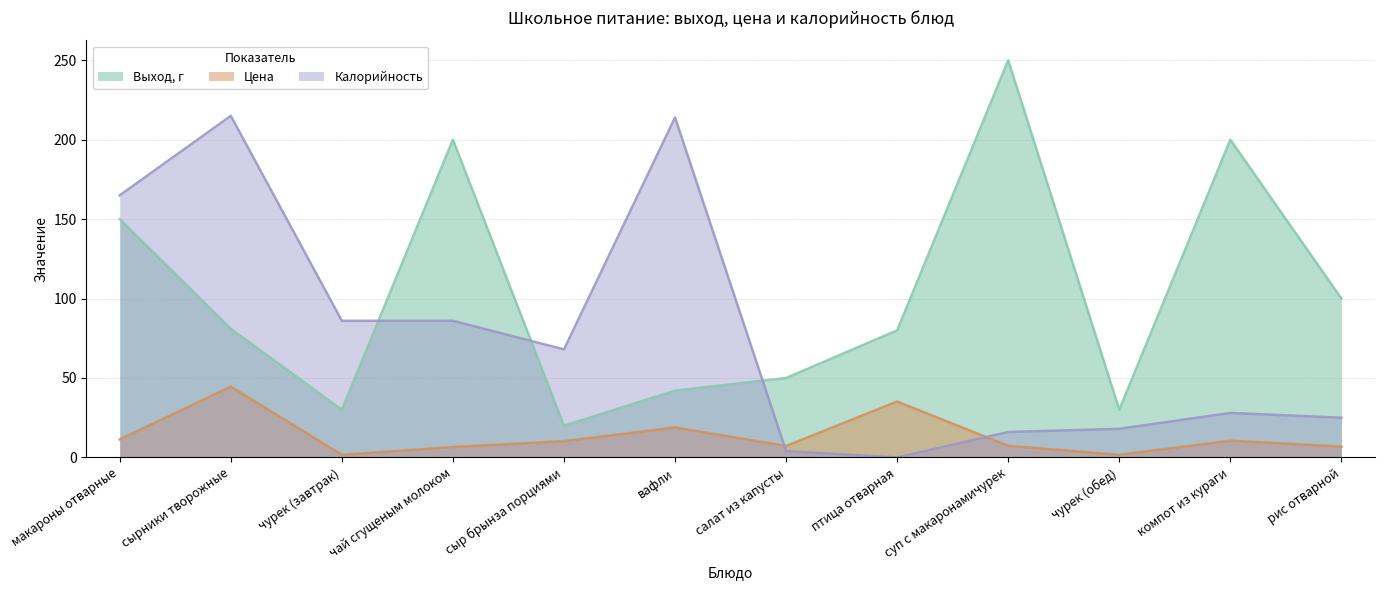

What is the total value across all series at чурек (завтрак)?

117.6